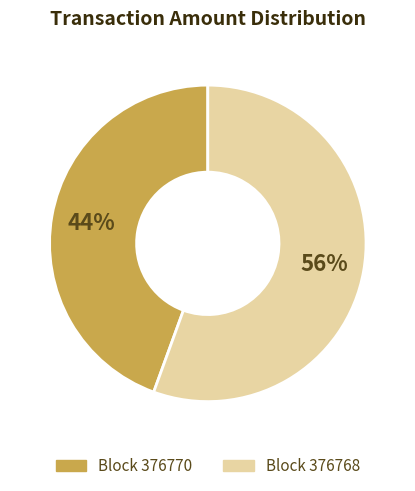

To the nearest percent, what is the average slice percentage?

50%